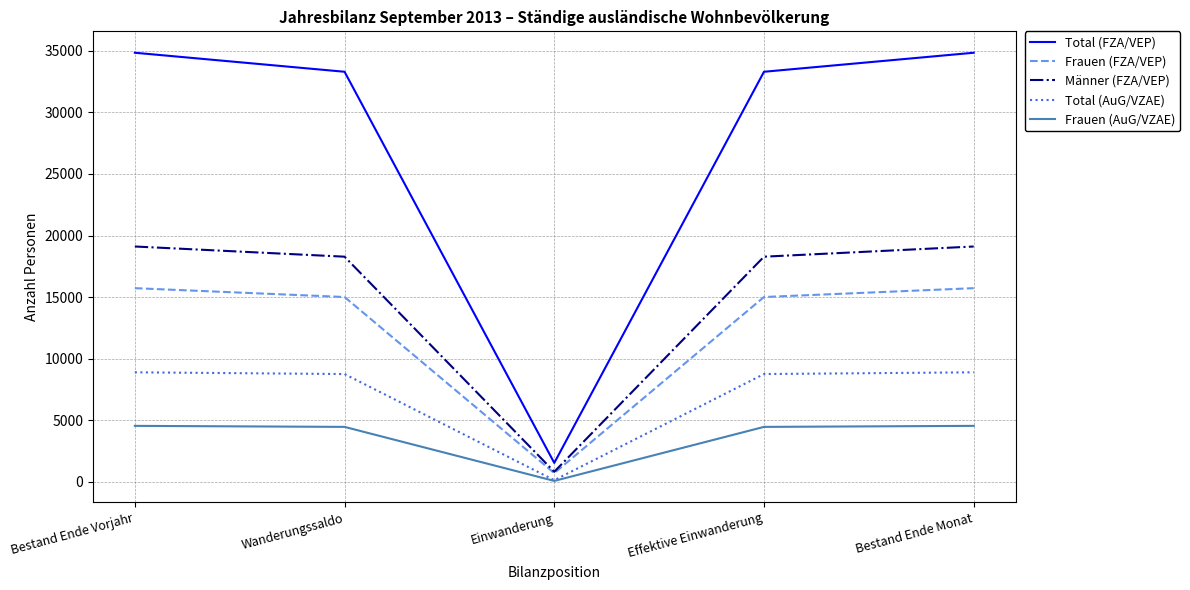

Rank the series by their maximum value, from lowest to highest.

Frauen (AuG/VZAE), Total (AuG/VZAE), Frauen (FZA/VEP), Männer (FZA/VEP), Total (FZA/VEP)